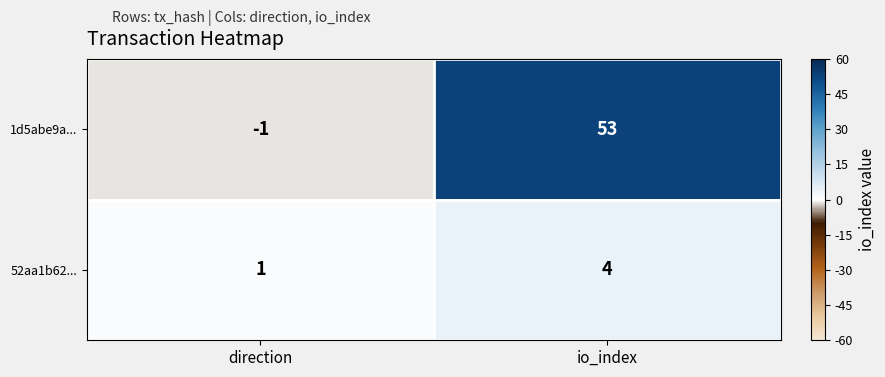

How many categories are shown in the chart?

2